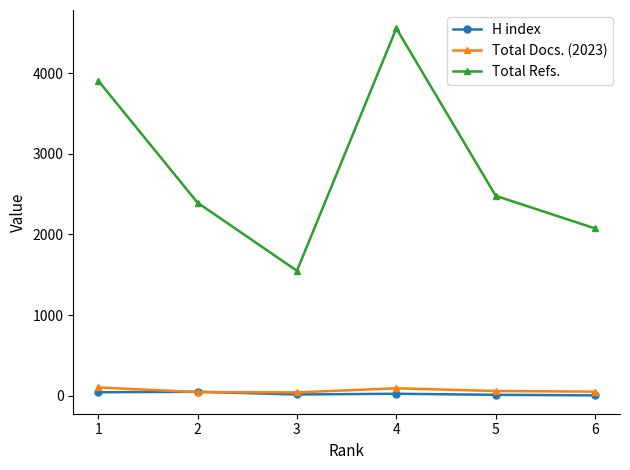

The value of Total Refs. at 1 is 6215. True or false?

False